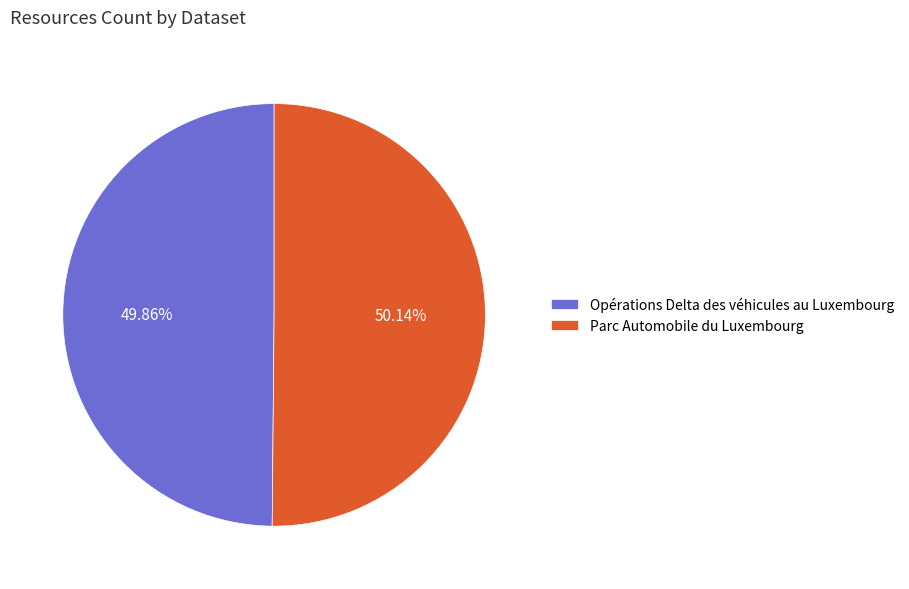

What is the ratio of the value at Parc Automobile du Luxembourg to the value at Opérations Delta des véhicules au Luxembourg?

1.0